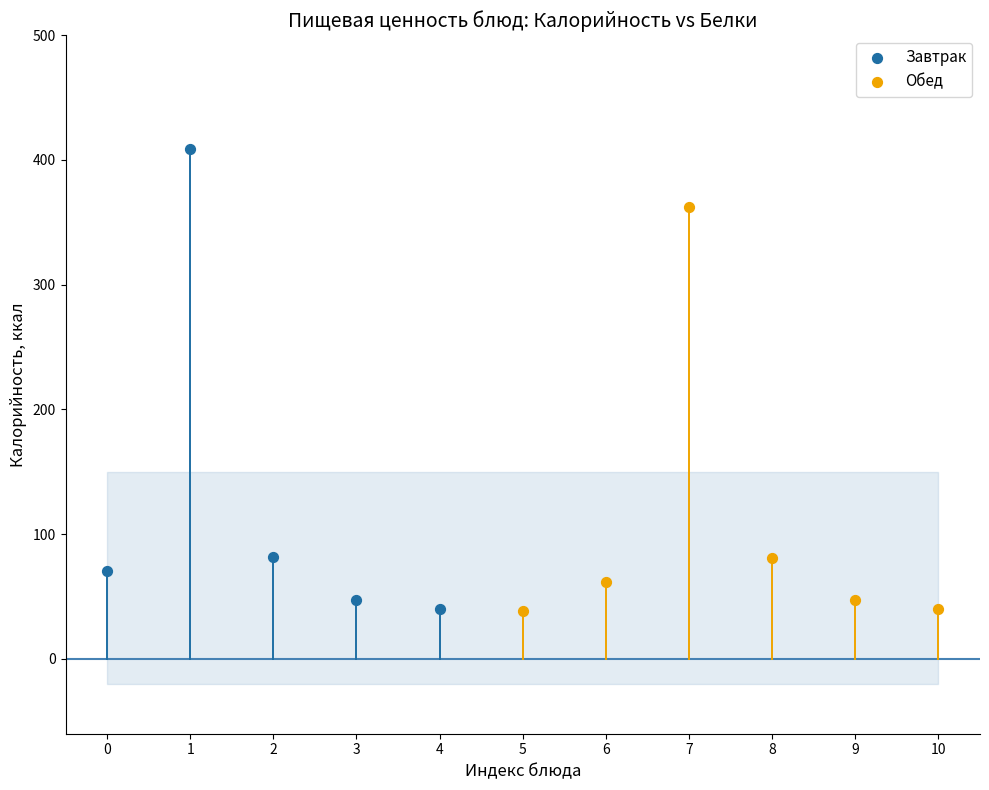

Which series reaches the maximum Y coordinate?

Завтрак